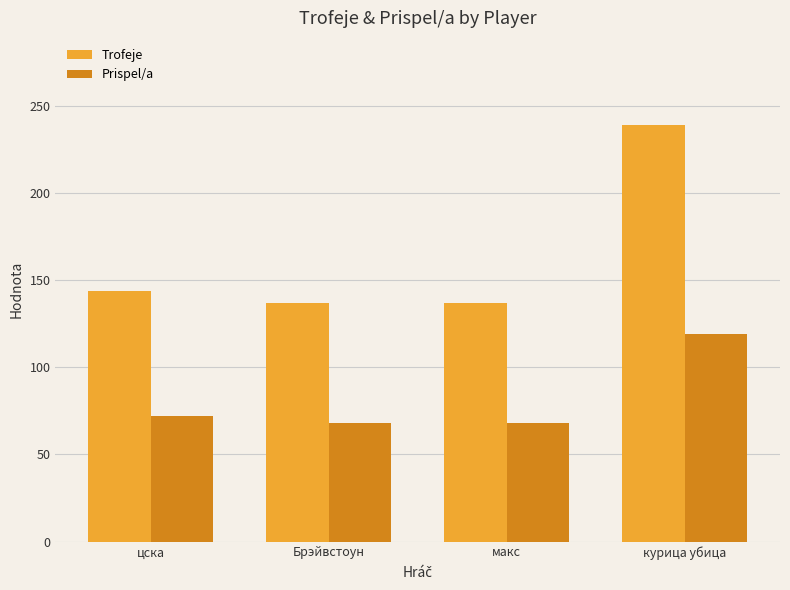

Is the value of Trofeje at макс greater than the value of Prispel/a at Брэйвстоун?

Yes